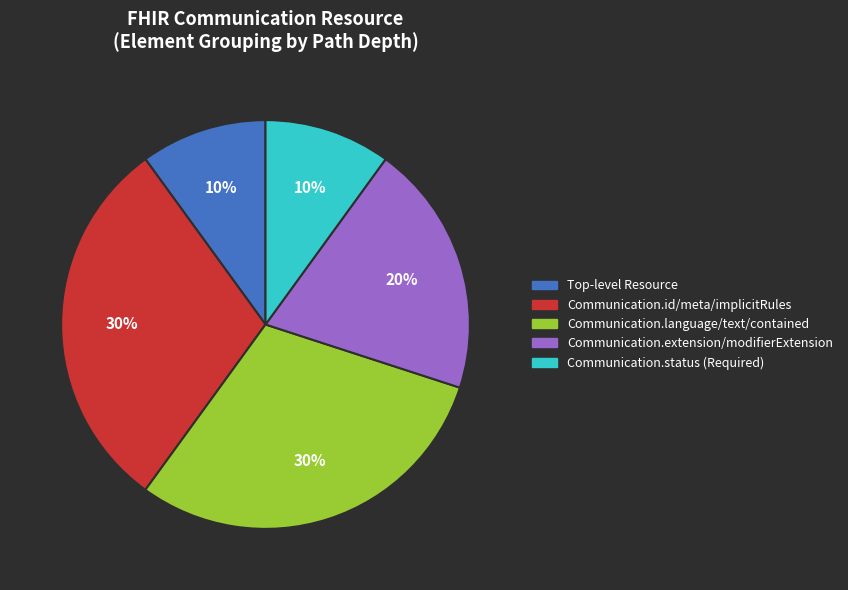

To the nearest percent, what is the difference between the largest and smallest slice percentages?

20%